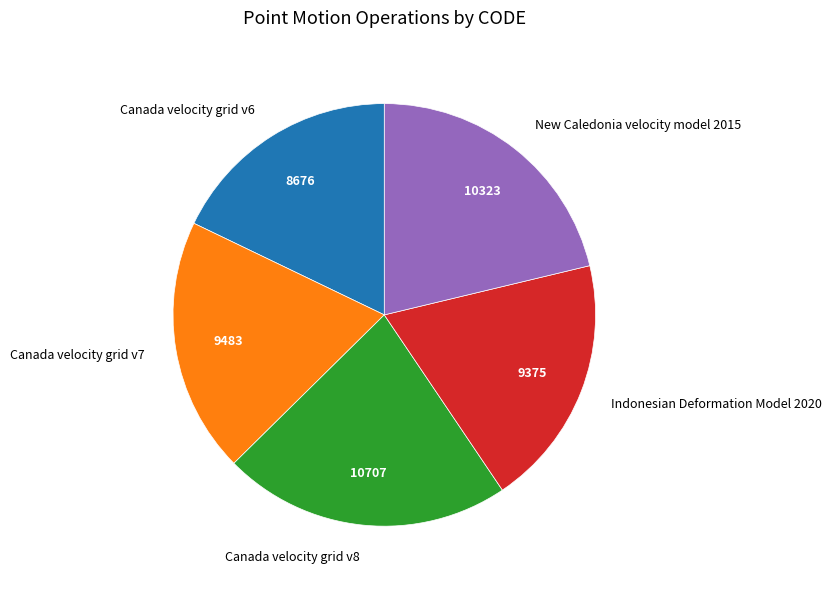

The Canada velocity grid v8 slice represents 35% of the pie. True or false?

False